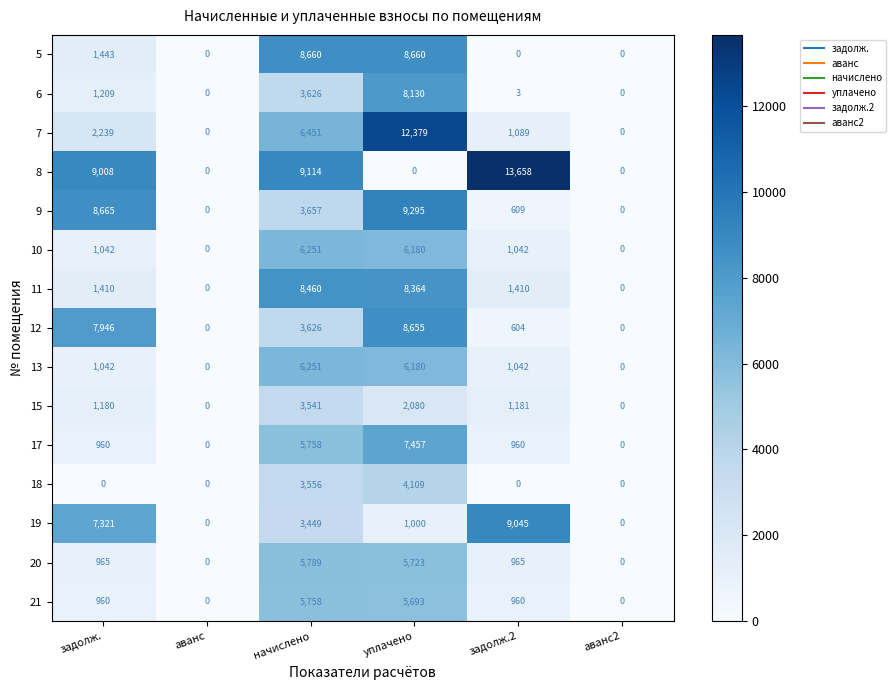

The 6 series shows 3331 at аванс. True or false?

False